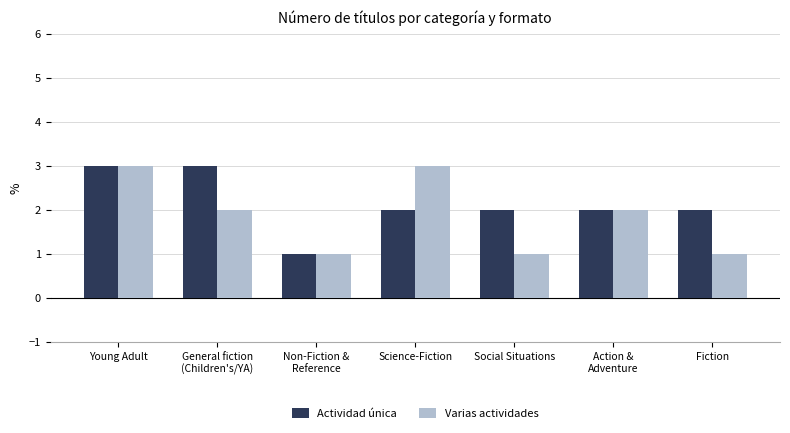

Reading right to left, extract all data points from this chart.

Actividad única: 2	2	2	2	1	3	3
Varias actividades: 1	2	1	3	1	2	3